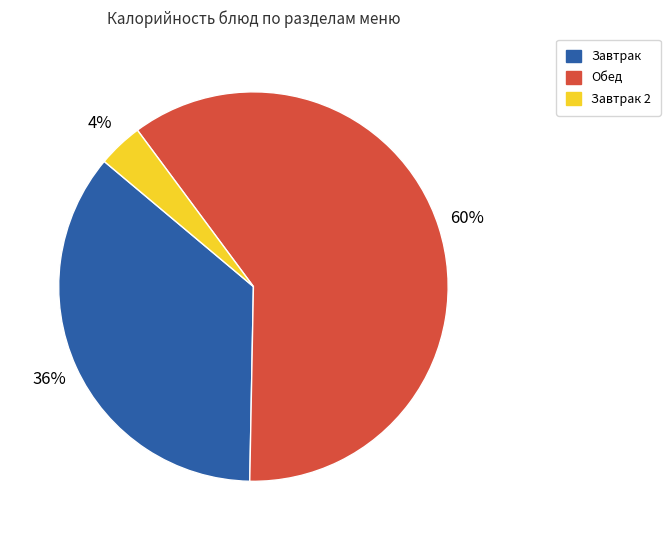

Do Обед and Завтрак together represent more than half of the pie?

Yes